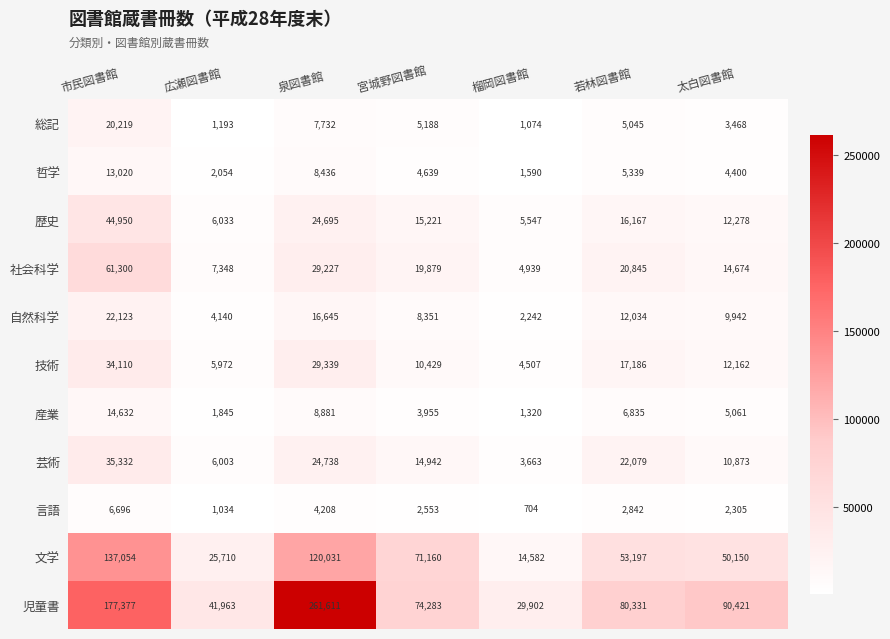

What is the spread (max minus min) of values at 榴岡図書館?

29198